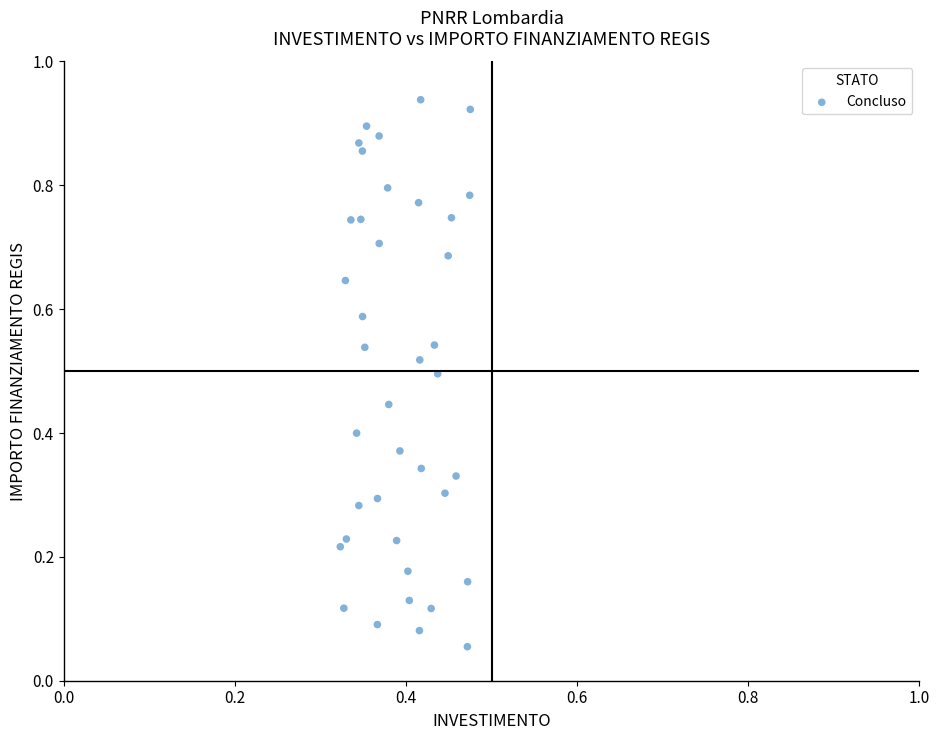

How many points are shown in the scatter plot?

39